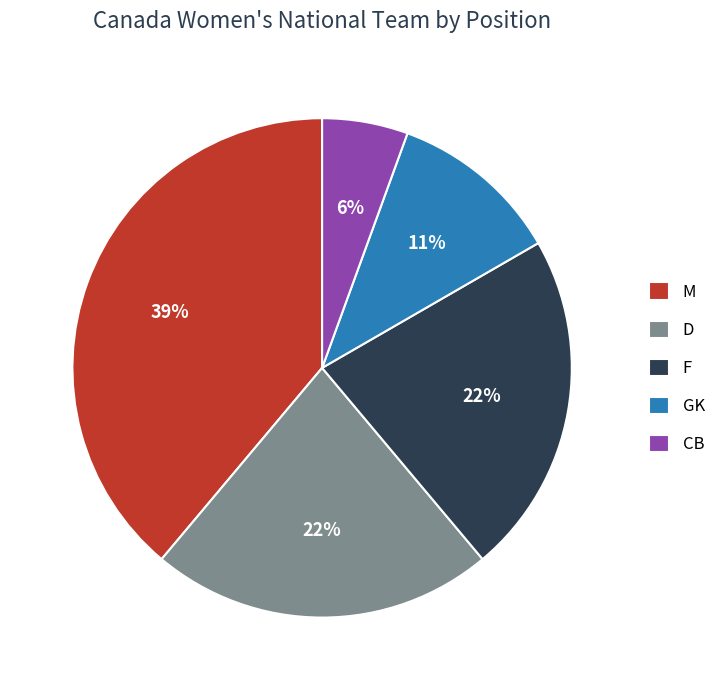

Is the sum of GK and F greater than half?

No